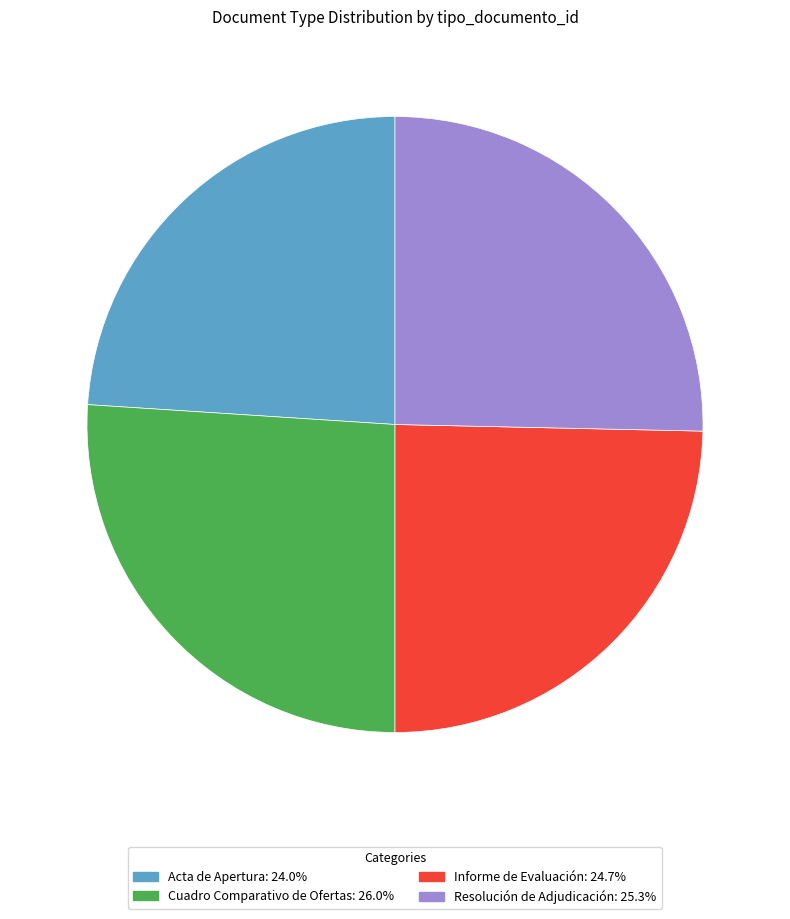

True or false: Resolución de Adjudicación accounts for 25% of the total.

True